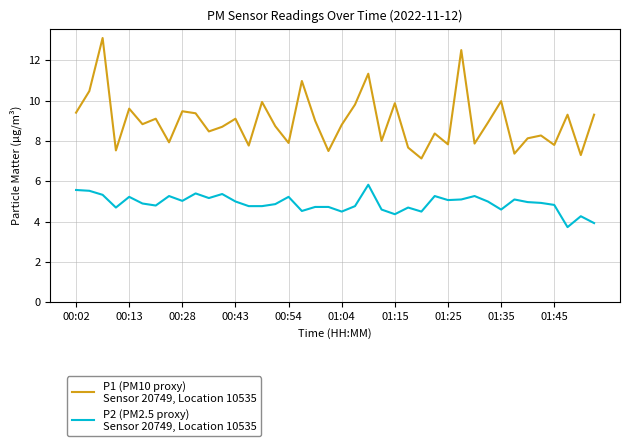

How many series are shown in this chart?

2